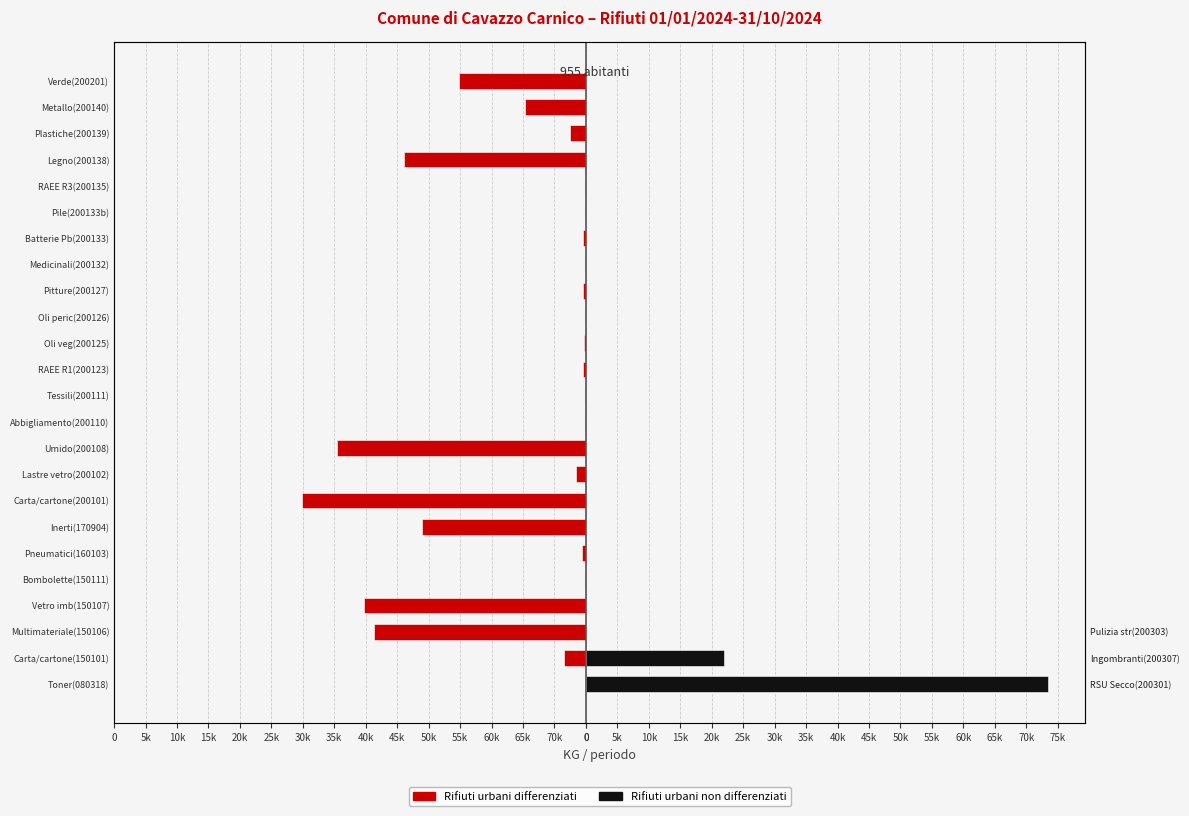

What is the sum of all Rifiuti urbani non differenziati values?

95384